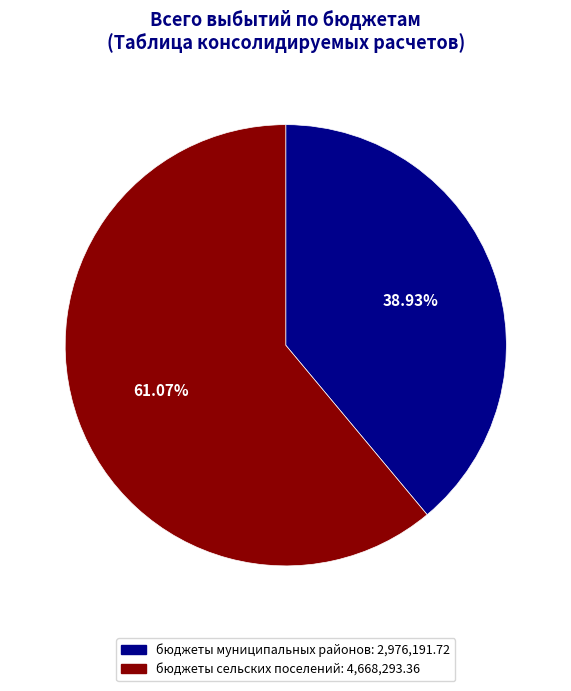

What is the ratio of the value at бюджеты сельских поселений to the value at бюджеты муниципальных районов?

1.6